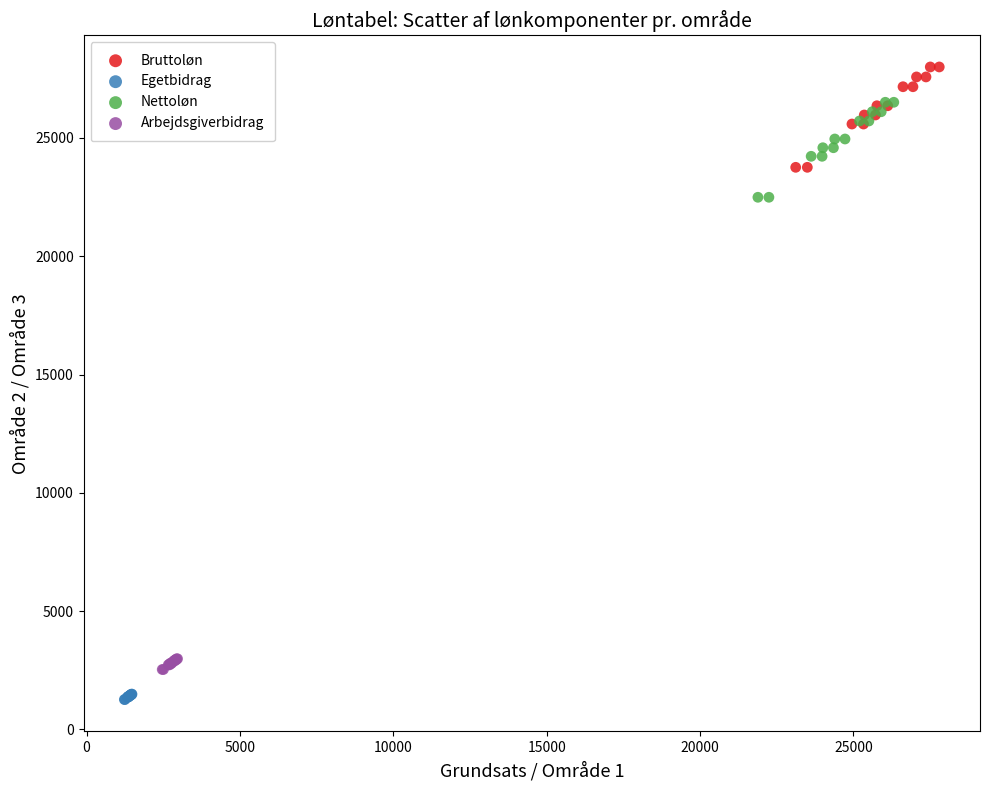

What are all the series names shown in the legend?

Bruttoløn, Egetbidrag, Nettoløn, Arbejdsgiverbidrag